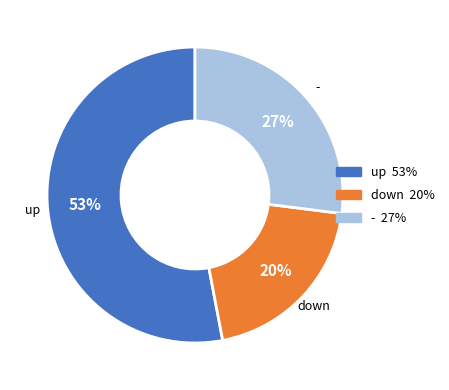

Is it true that - is 27% of the pie?

True